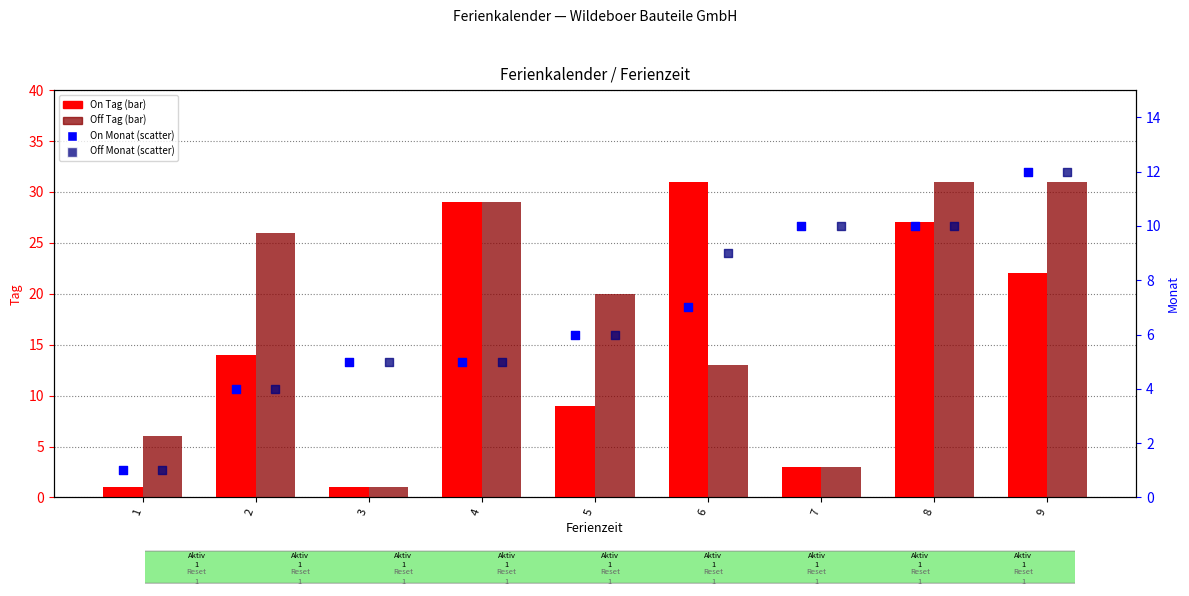

At how many categories does at least one series exceed 1?

9